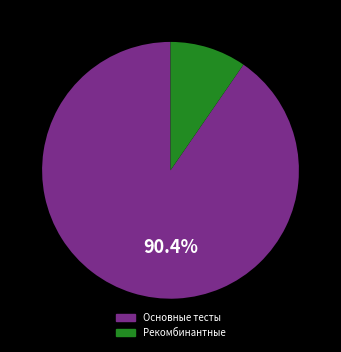

Is there a majority slice in this chart?

Yes